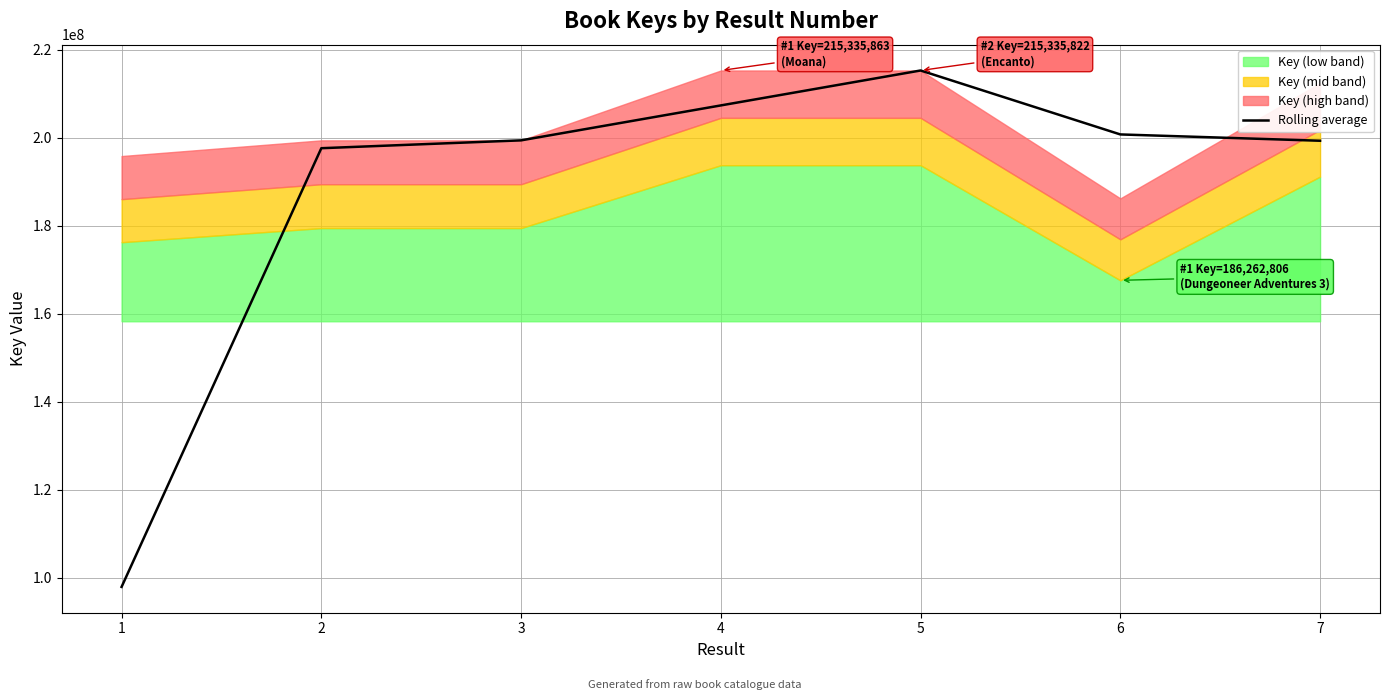

True or false: the data shows 75735656.6 at 6.

False